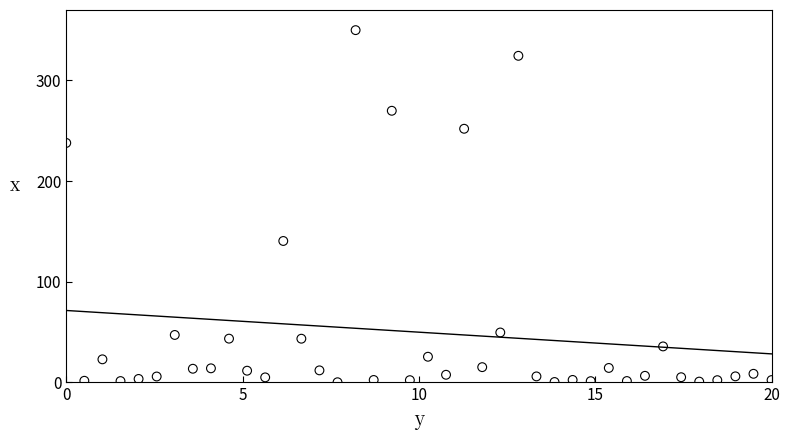

What is the range of Y values (max minus min)?

349.8